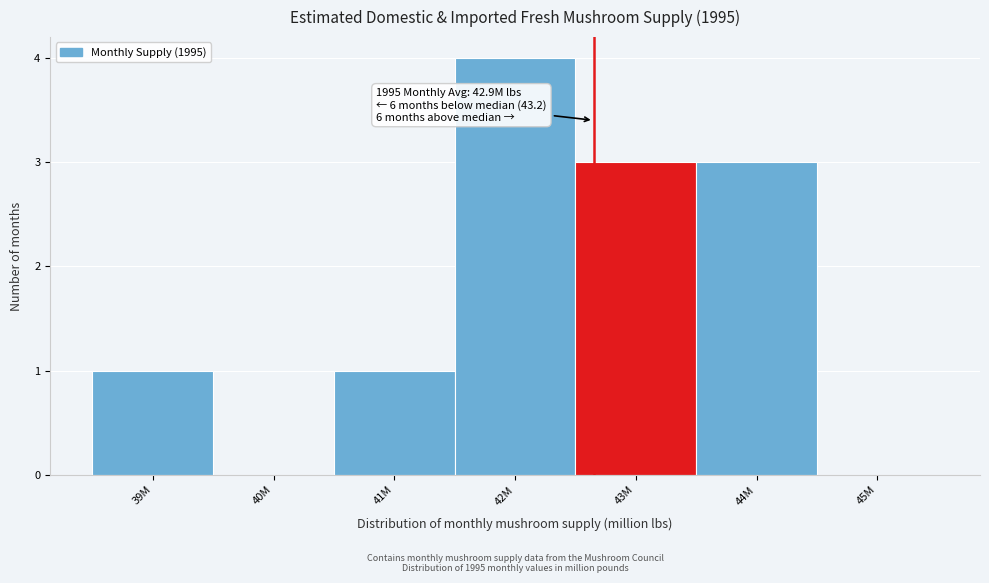

Reading left to right, list all the values displayed in this chart.

39M=1	40M=0	41M=1	42M=4	43M=3	44M=3	45M=0